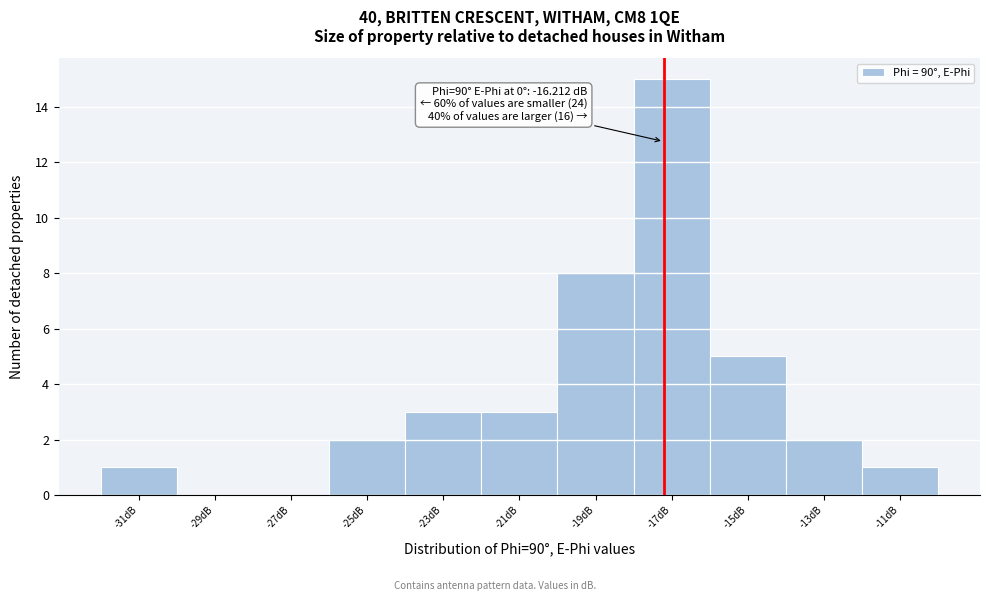

Reading right to left, transcribe all the data shown in this chart.

-11dB=1	-13dB=2	-15dB=5	-17dB=15	-19dB=8	-21dB=3	-23dB=3	-25dB=2	-27dB=0	-29dB=0	-31dB=1